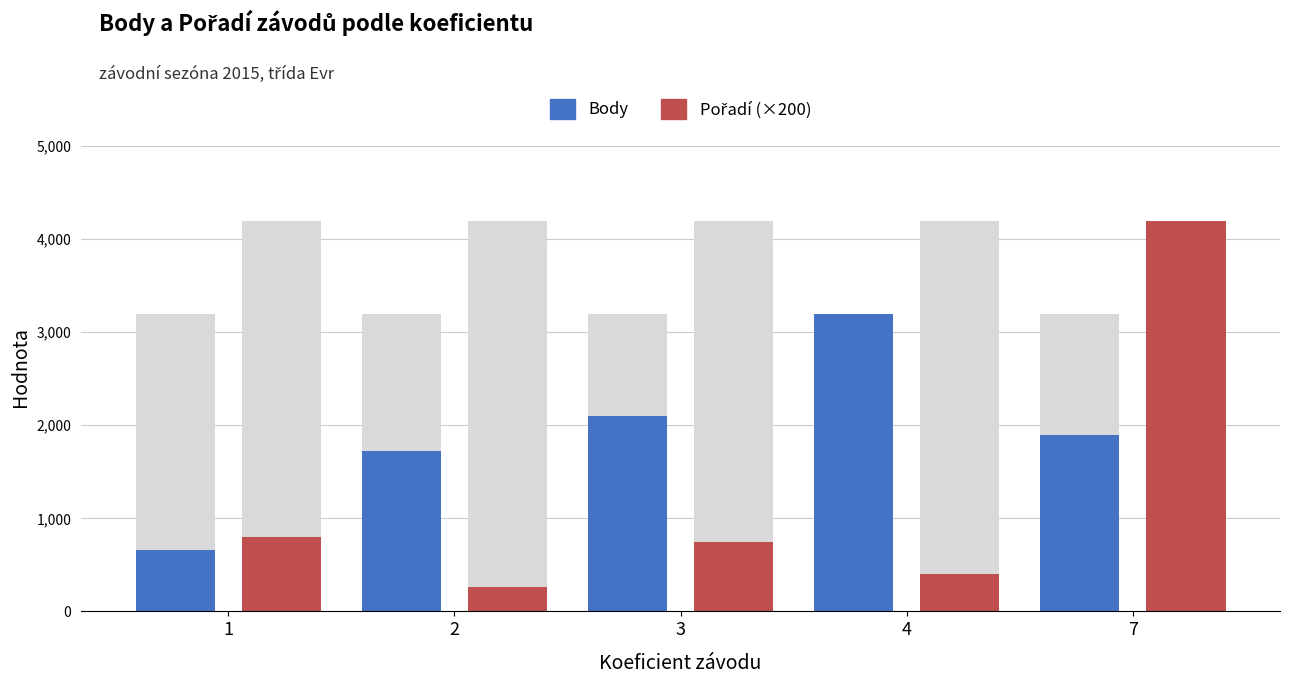

True or false: Body has a value of 942.2 at 1.

False